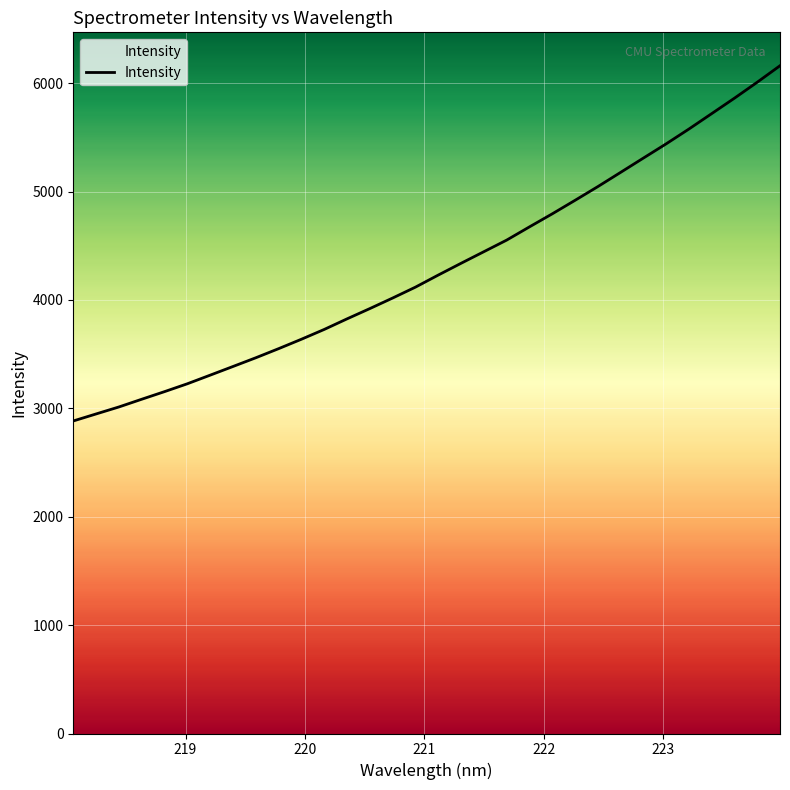

What is the average value?

4297.9